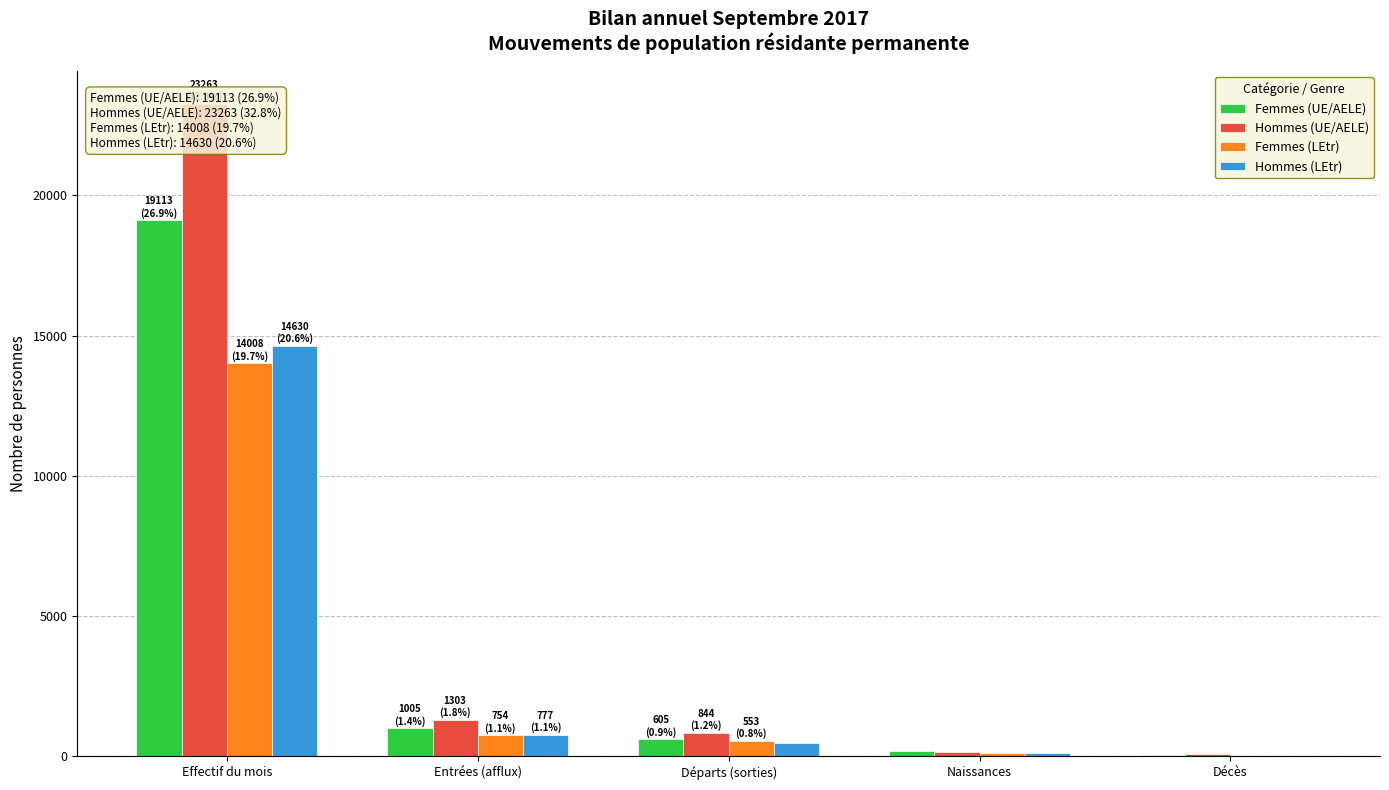

What are all the series names shown in the legend?

Femmes (UE/AELE), Hommes (UE/AELE), Femmes (LEtr), Hommes (LEtr)